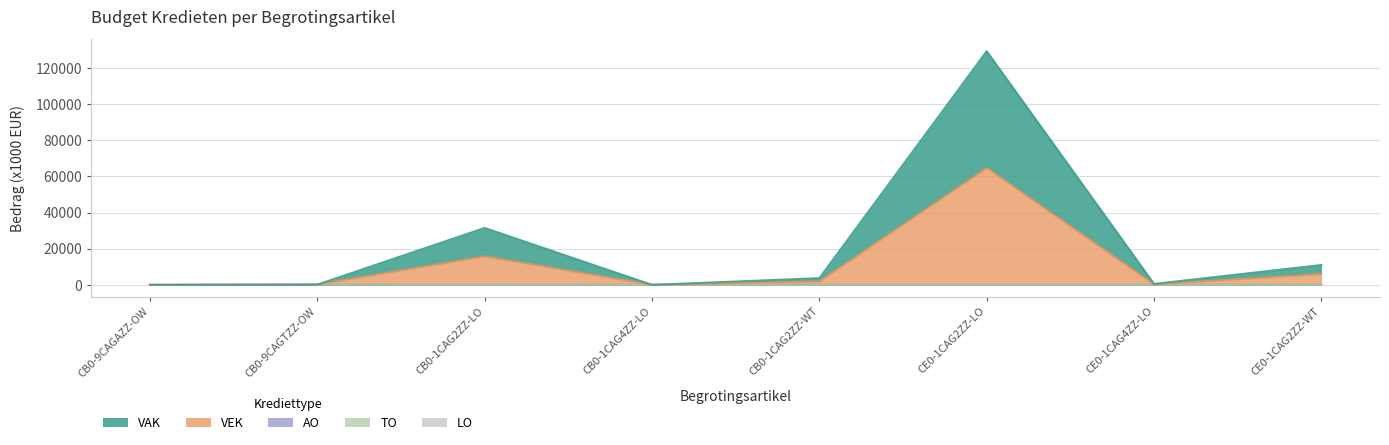

Does the chart display data point markers on the line(s)?

No